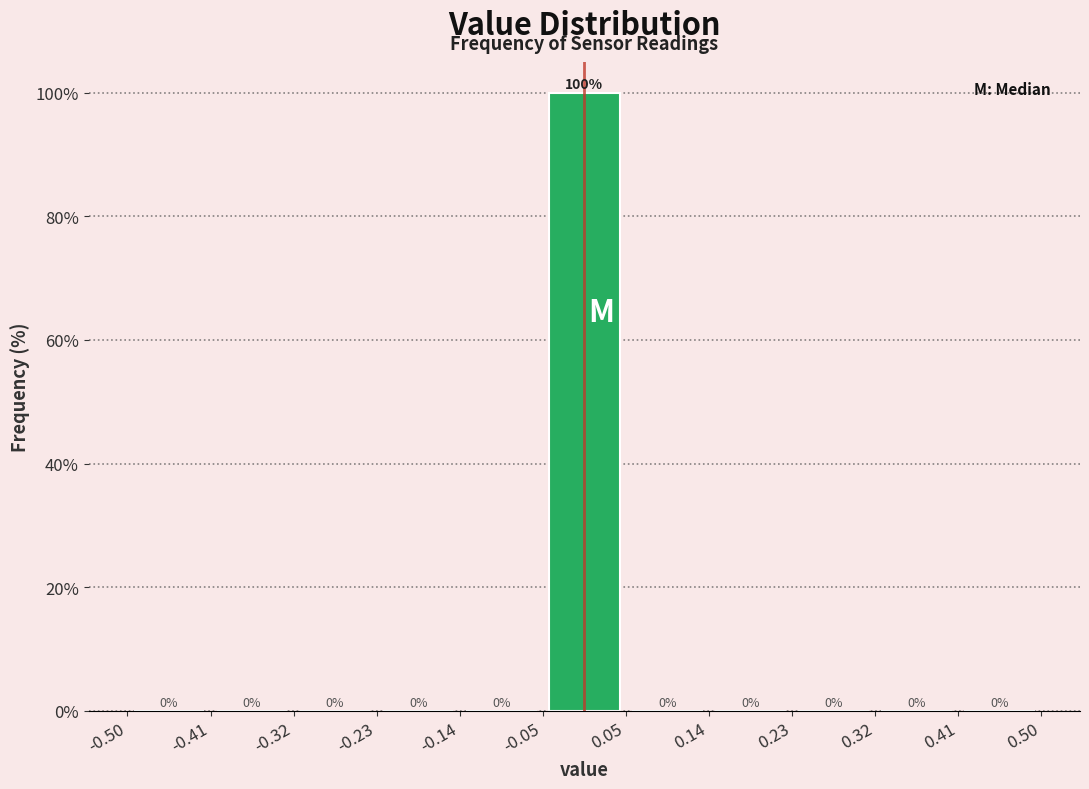

Reading left to right, list every bar in this chart as the range it spans on the x-axis followed by its height.

-0.50 to -0.41: 0
-0.41 to -0.32: 0
-0.32 to -0.23: 0
-0.23 to -0.14: 0
-0.14 to -0.05: 0
-0.05 to 0.05: 100
0.05 to 0.14: 0
0.14 to 0.23: 0
0.23 to 0.32: 0
0.32 to 0.41: 0
0.41 to 0.50: 0